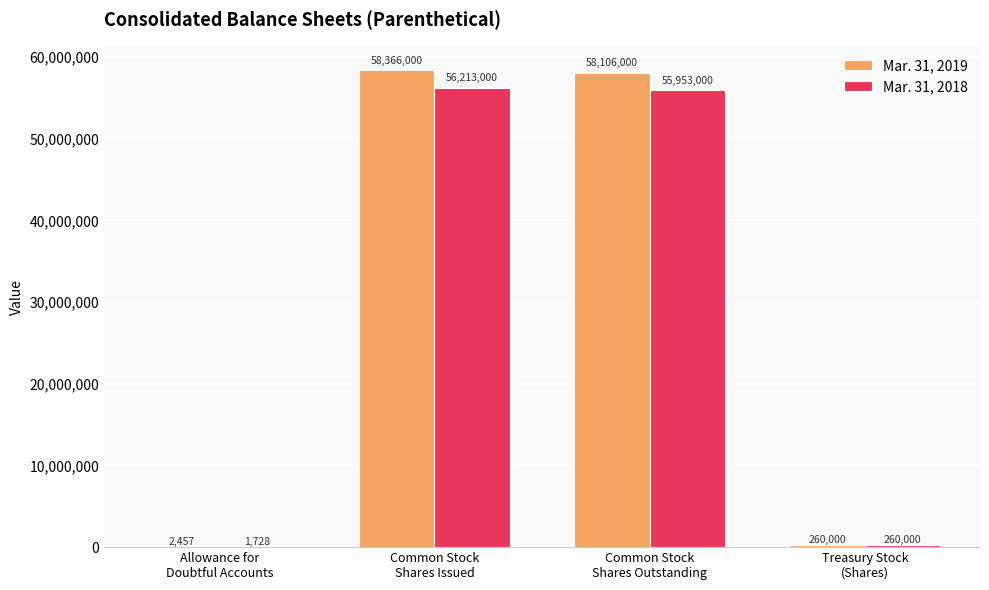

What are all the series names shown in the legend?

Mar. 31, 2019, Mar. 31, 2018